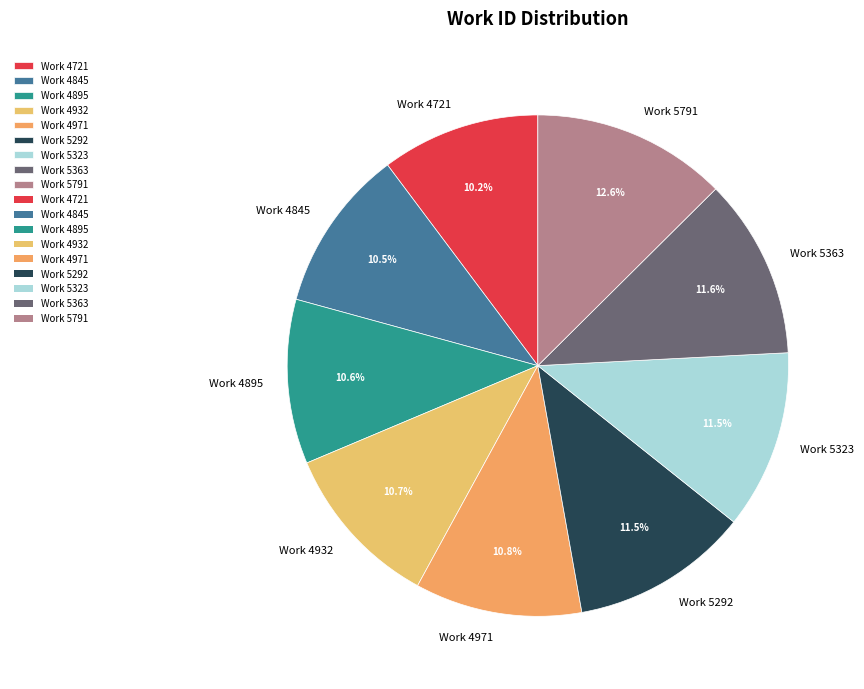

How many slices are in this pie chart?

9